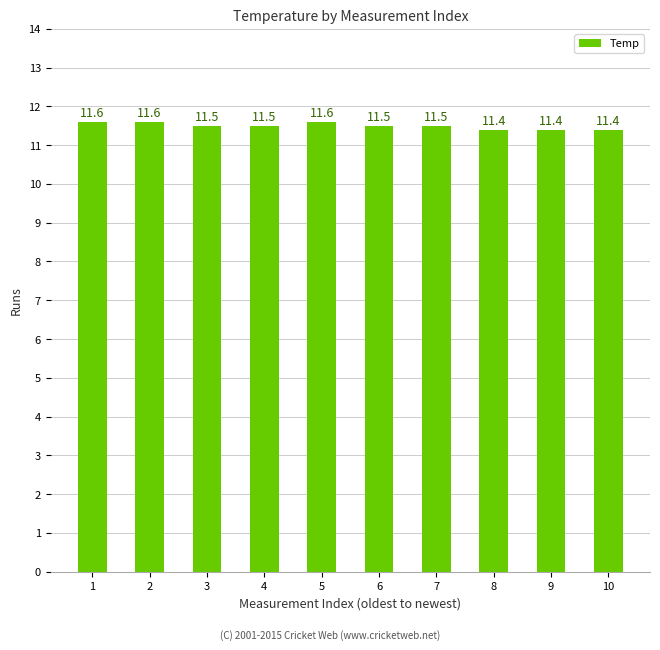

What is the average value?

11.5